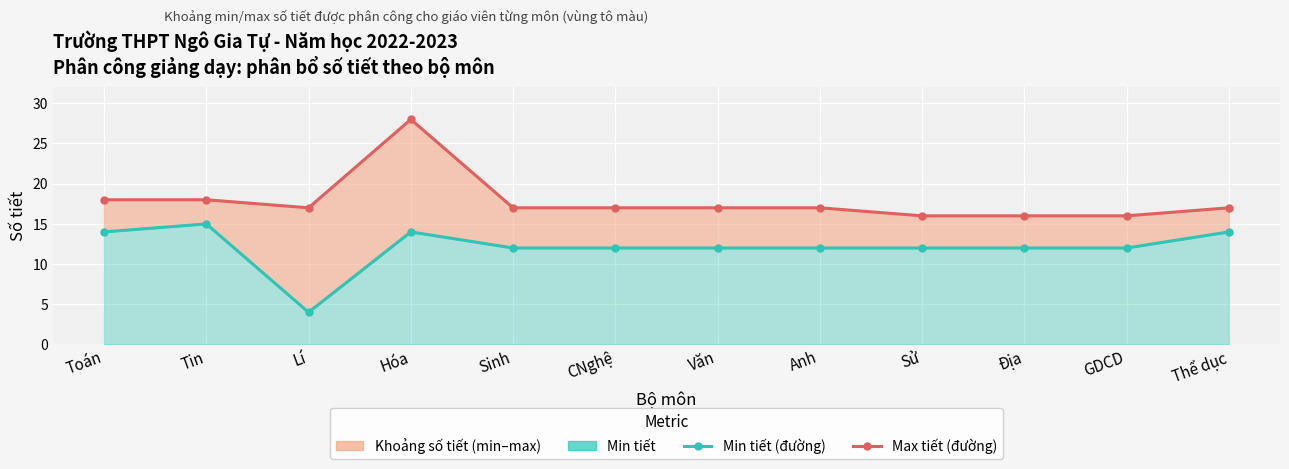

Between Anh and CNghệ, which is larger?

Anh